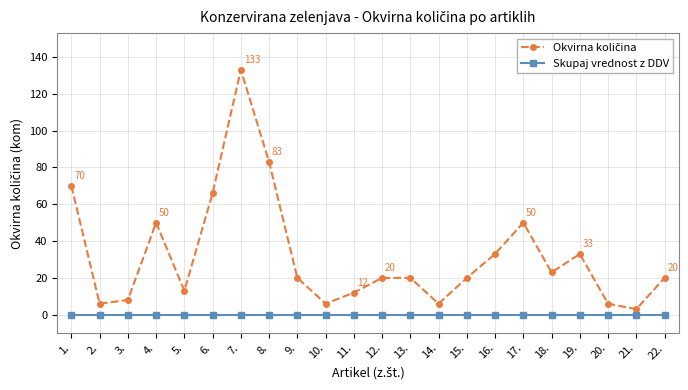

What is the greatest value displayed?

133